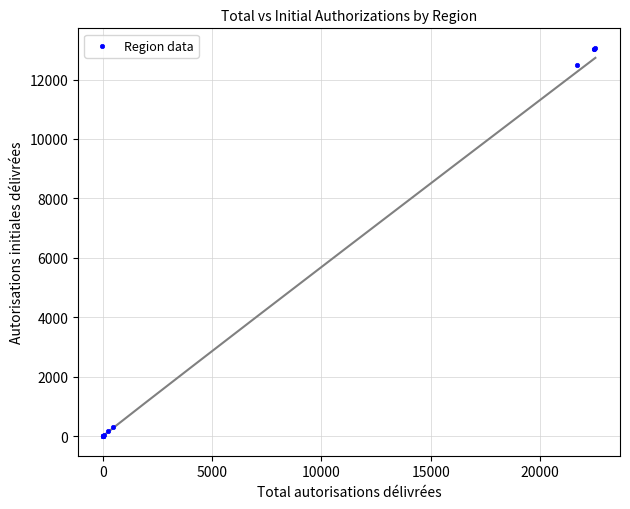

What Y value in the scatter plot is closest to 6534?

12503